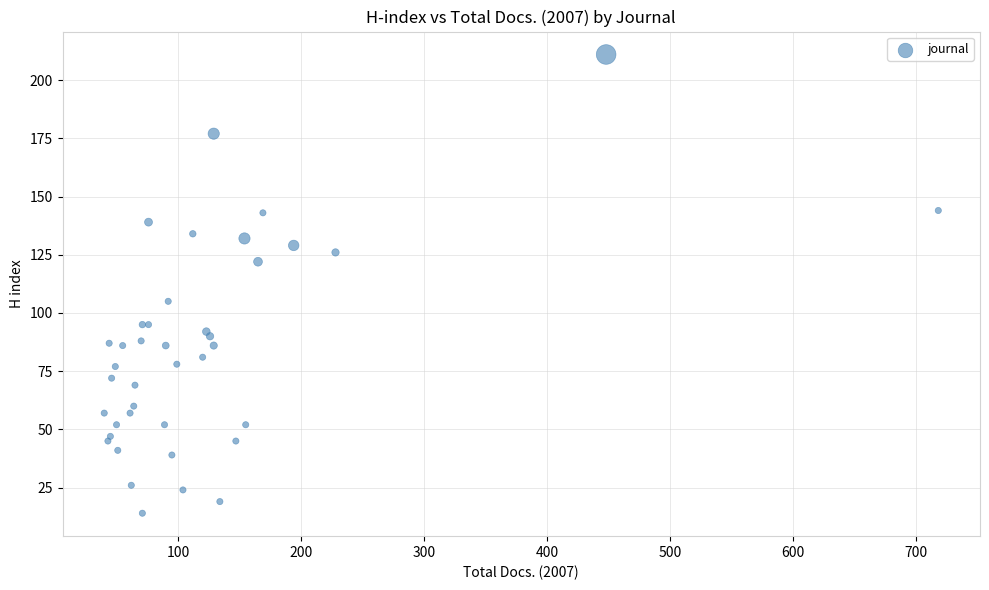

What Y value in the scatter plot is closest to 112?

105